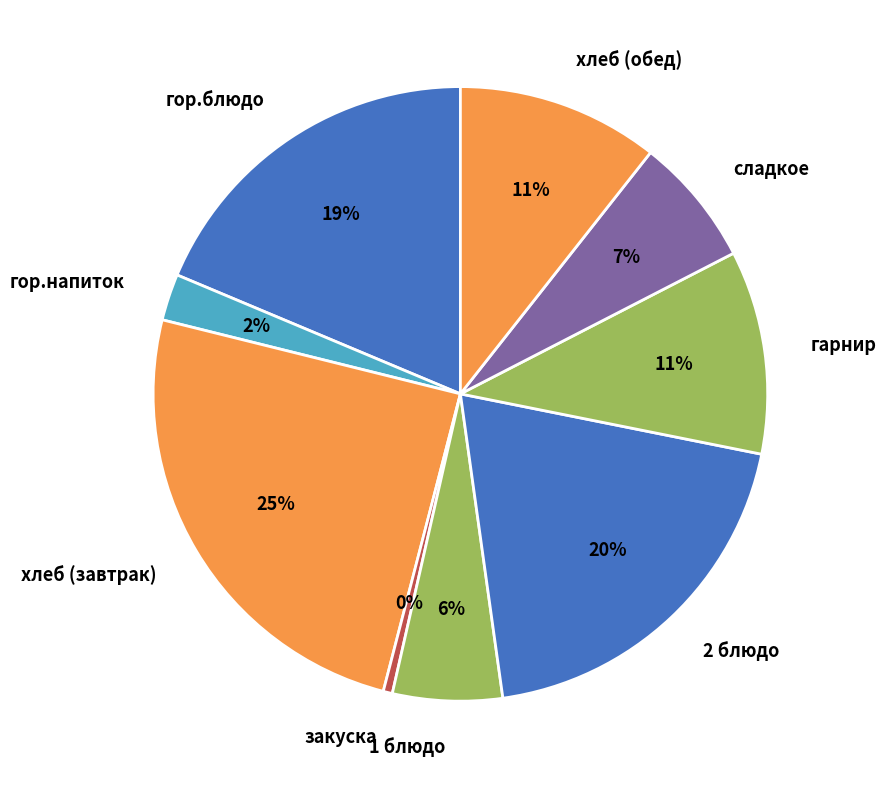

To the nearest percent, what percentage of the pie is гор.блюдо?

19%